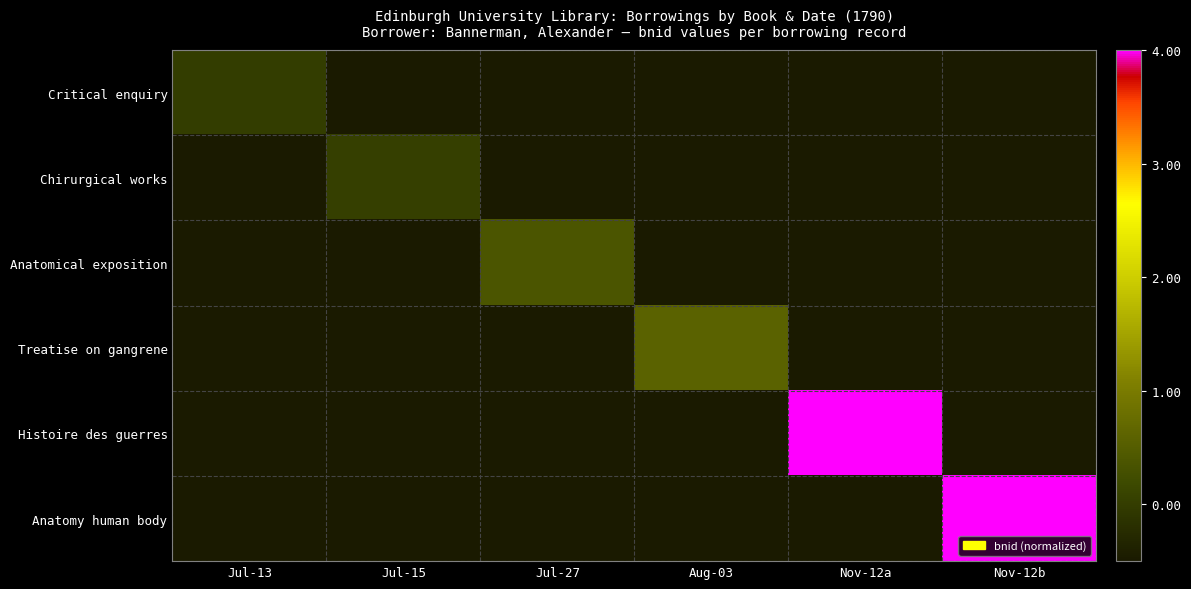

Rank the series by their maximum value, from highest to lowest.

Anatomy human body, Histoire des guerres, Treatise on gangrene, Anatomical exposition, Chirurgical works, Critical enquiry